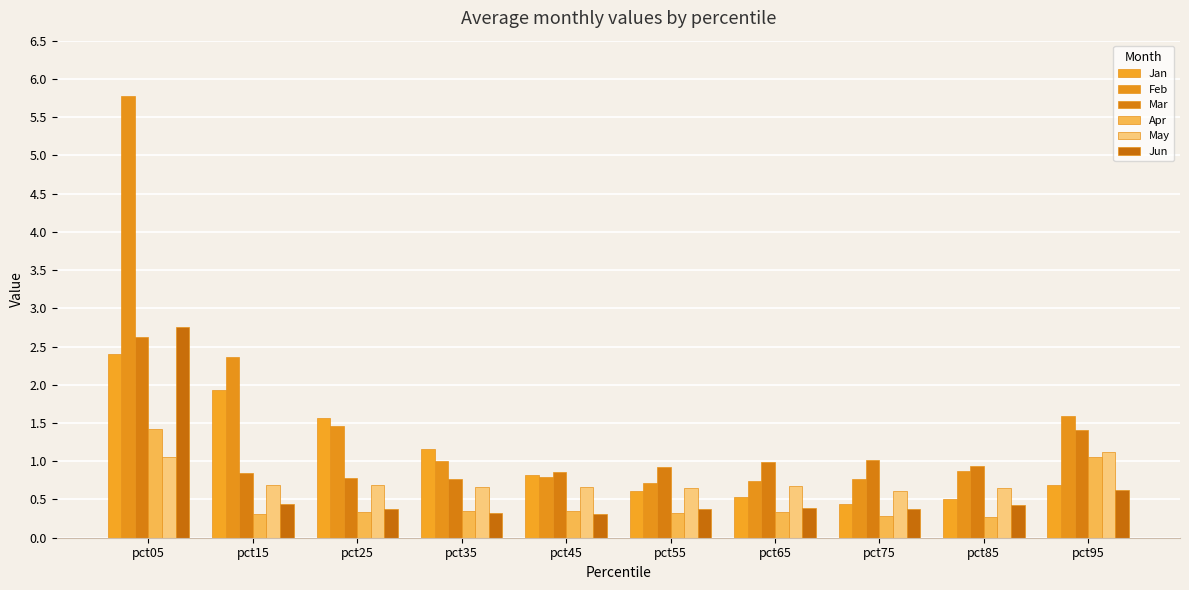

The Jan series shows 0.7 at pct95. True or false?

True